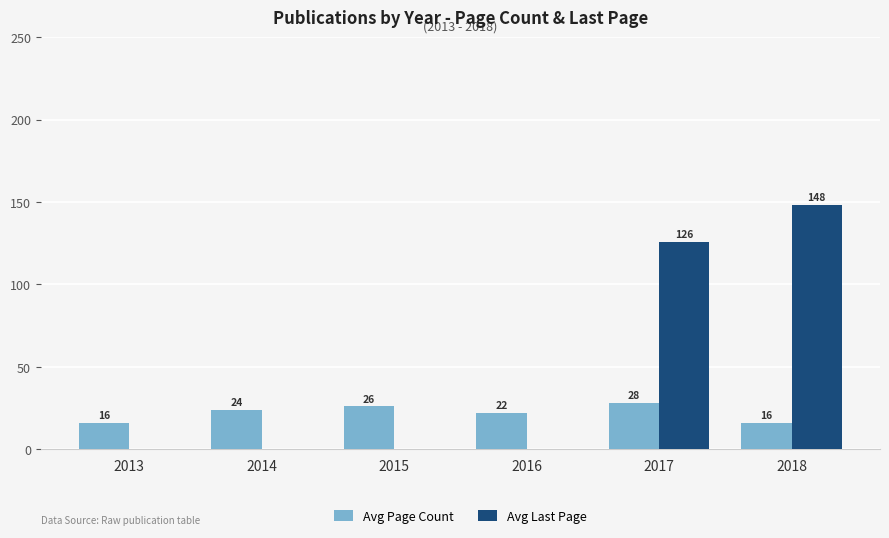

What value does the Avg Last Page series have at 2018?

148.4